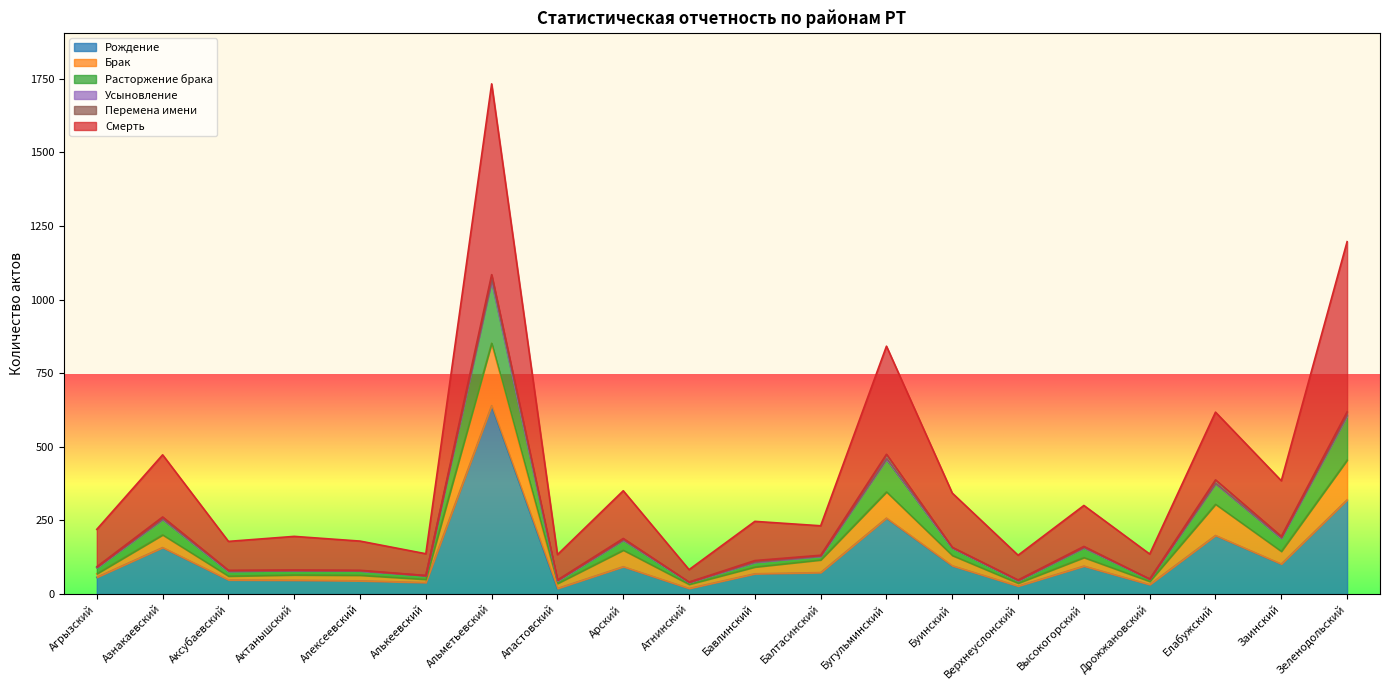

Is it true that Рождение equals 402 at Бугульминский?

False